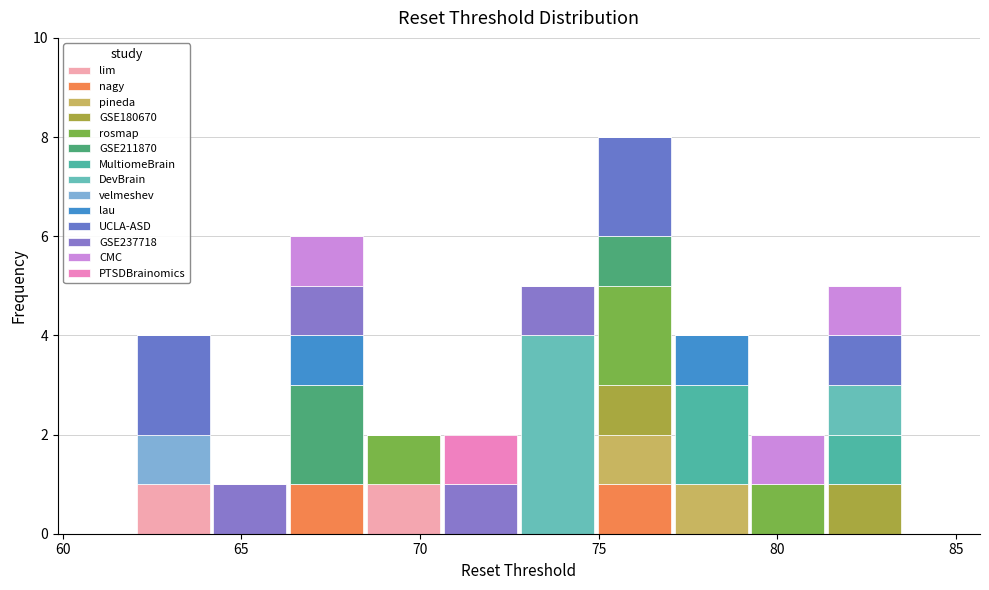

Which range on the x-axis has the tallest stacked bar (by total height)?

75.0 to 77.0